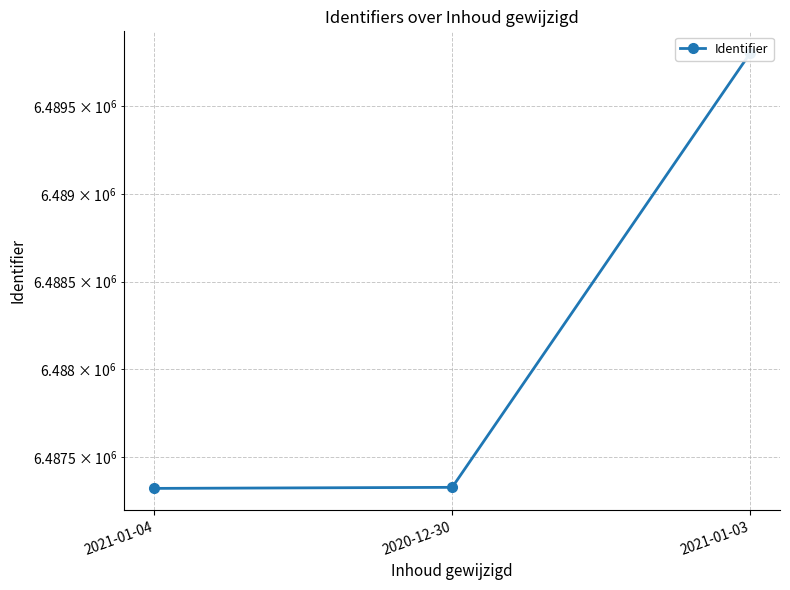

Reading left to right, what are all the values shown in this chart?

2021-01-04=6487321	2020-12-30=6487327	2021-01-03=6489804